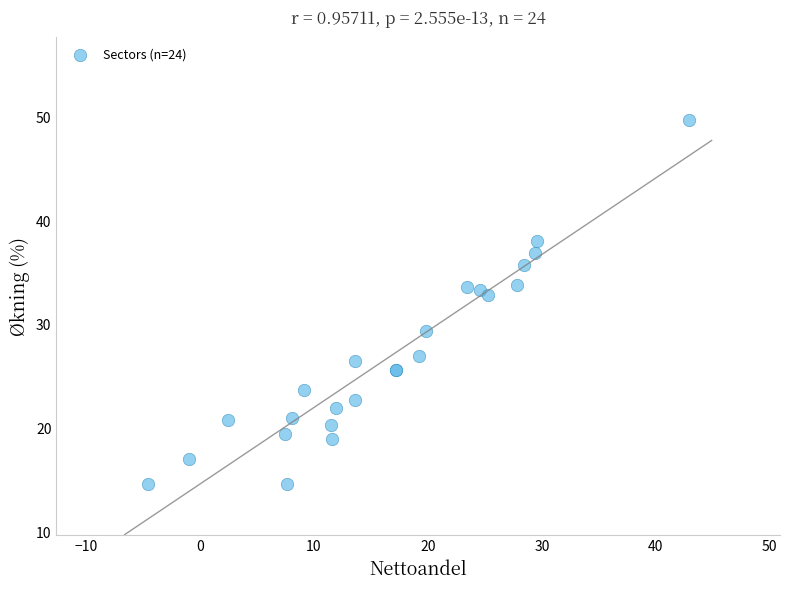

What Y value in the scatter plot is closest to 32?

32.9